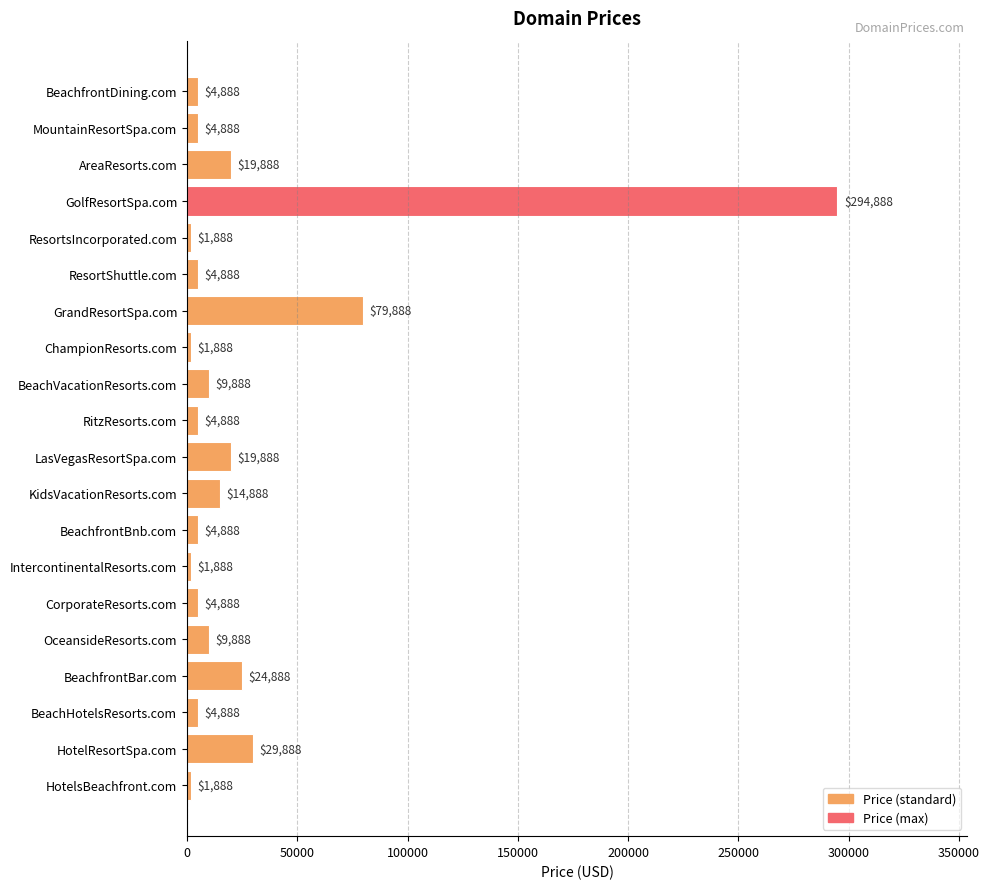

Which has a higher value, LasVegasResortSpa.com or ChampionResorts.com?

LasVegasResortSpa.com